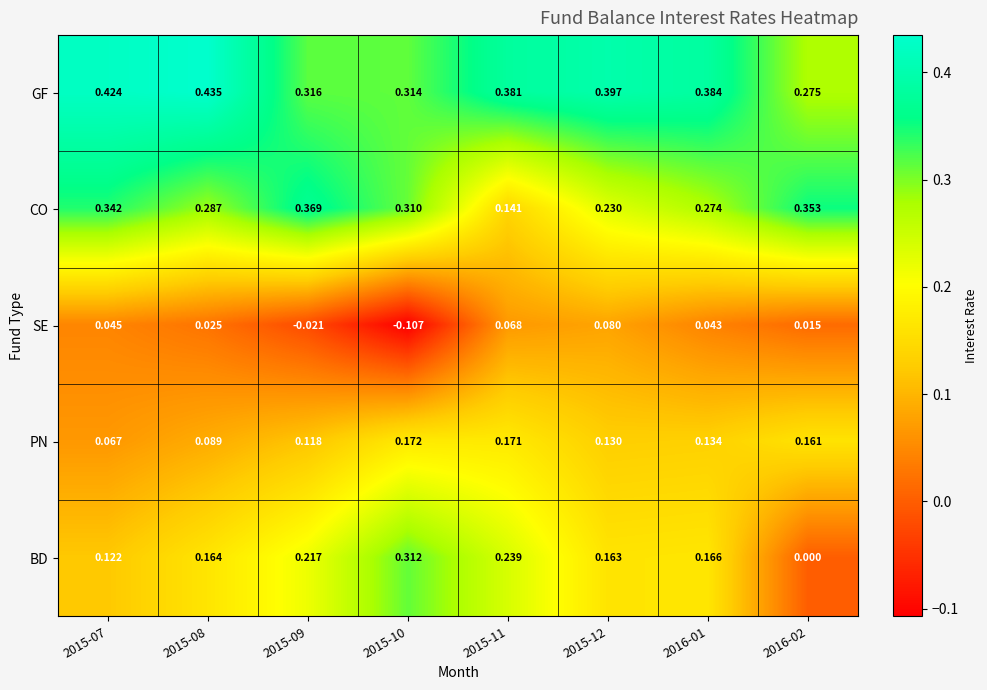

Which series has the widest spread of values?

BD